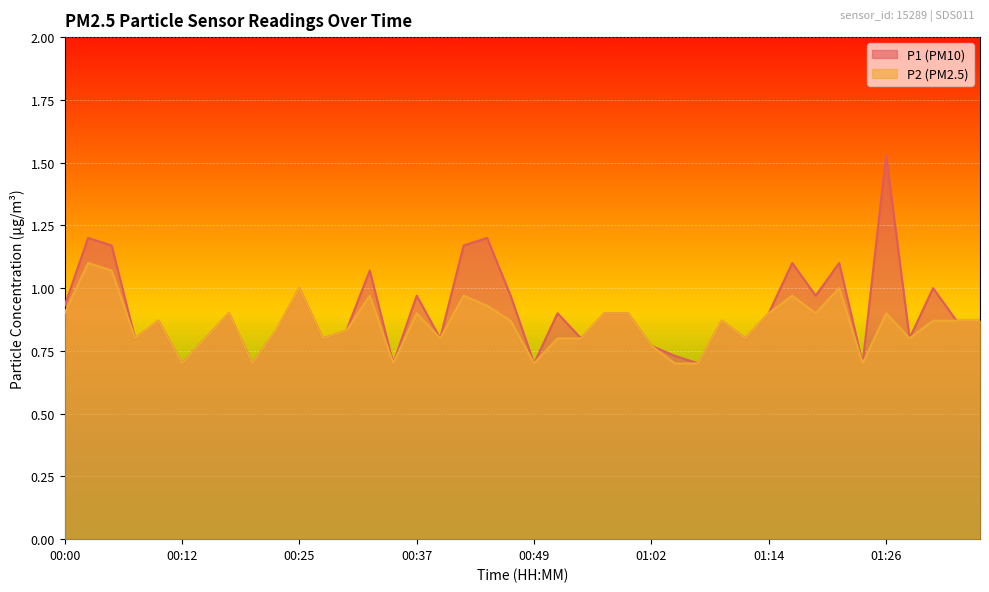

What is the sum of all P1 values?

36.3